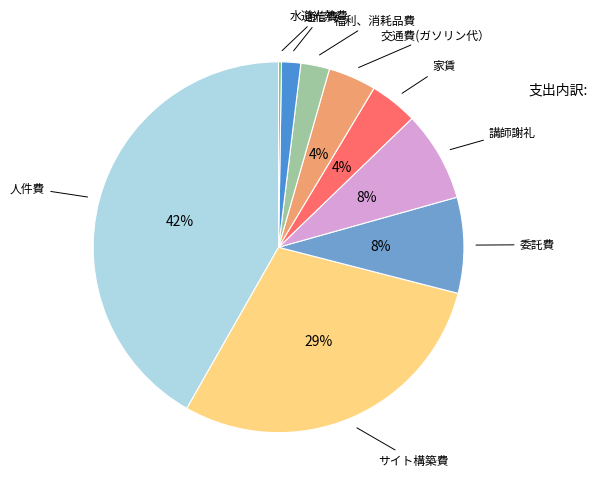

Does any single category account for the majority?

No